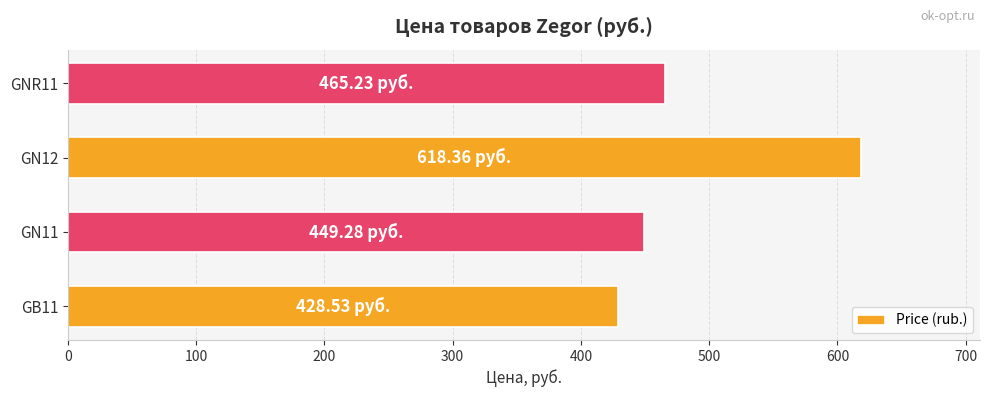

Which category has the highest value across all series?

GN12